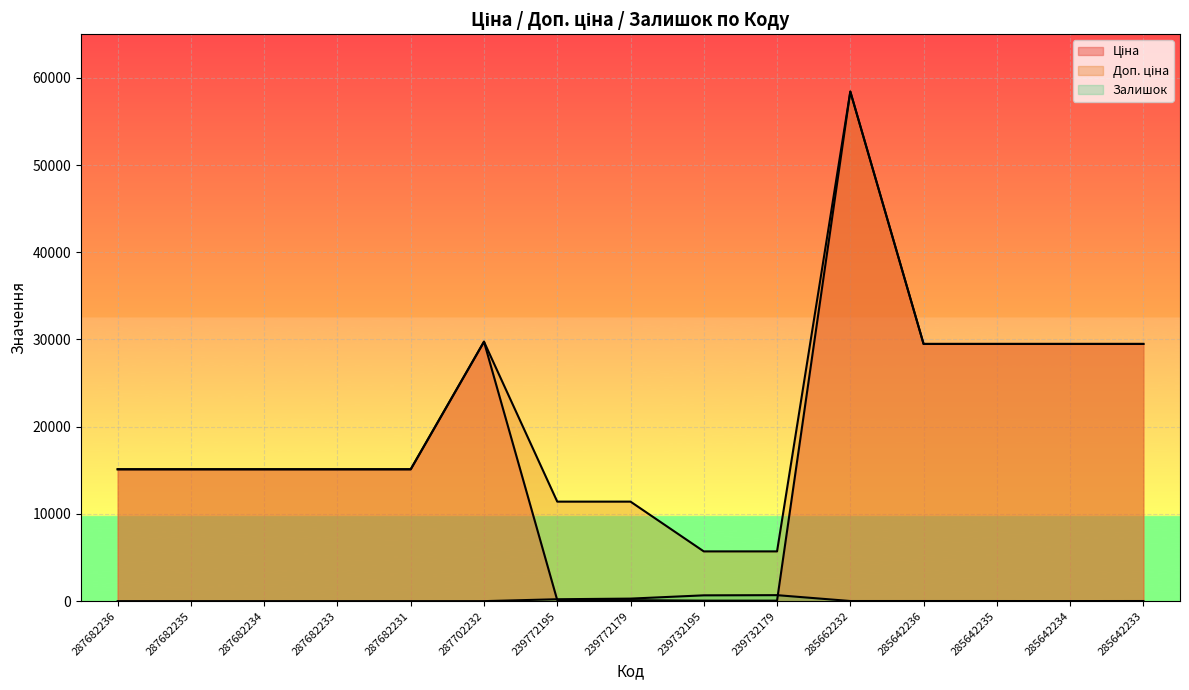

Which series changed the most between 239772195 and 239732179?

Доп. ціна